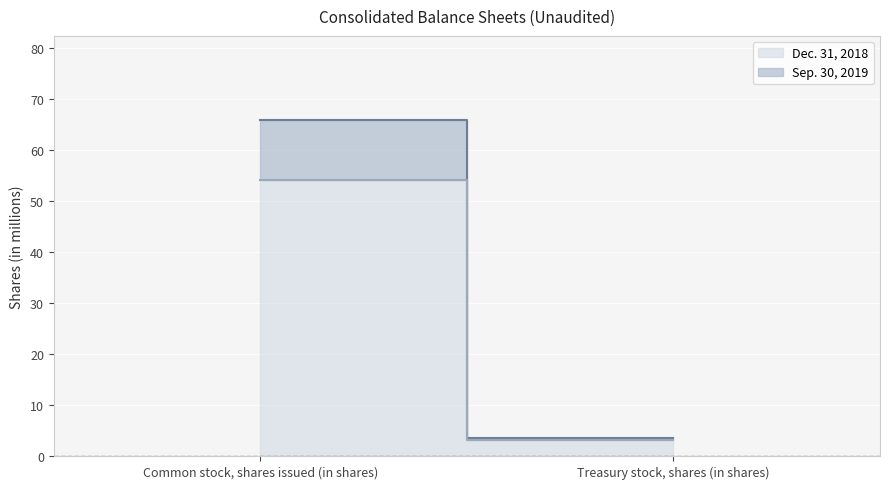

What are all the series names shown in the legend?

Sep. 30, 2019, Dec. 31, 2018